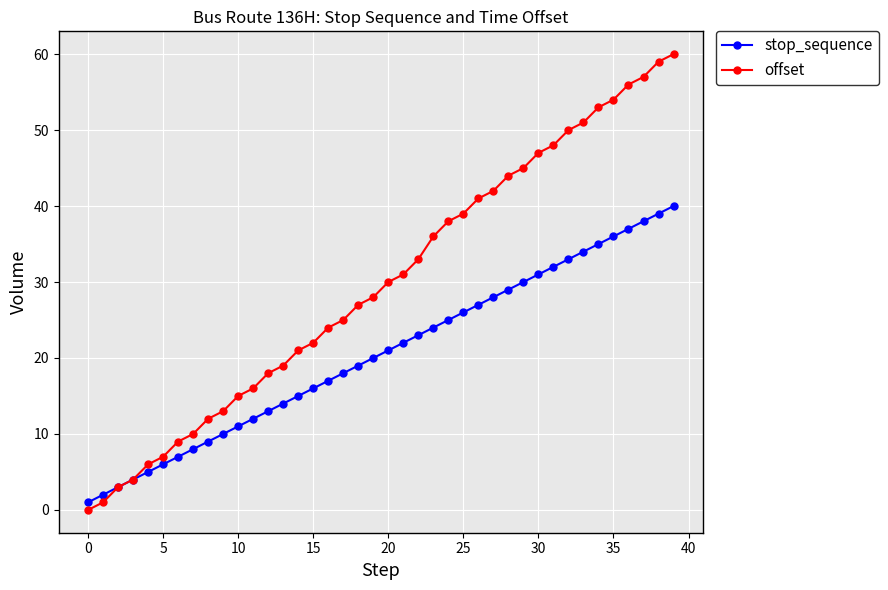

What is the highest value of the offset series?

60